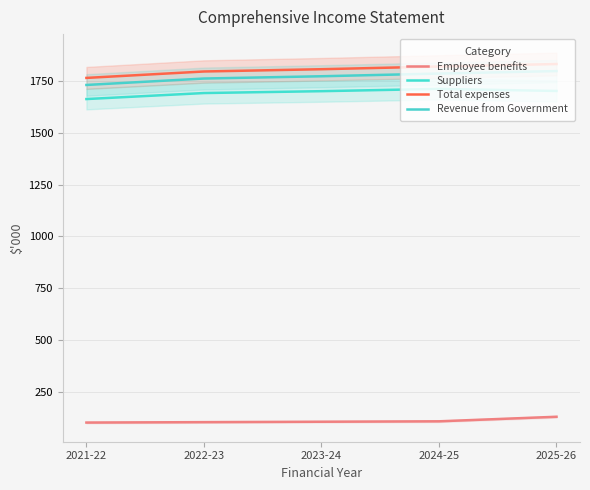

How many values in the Revenue from Government series exceed 1773?

2